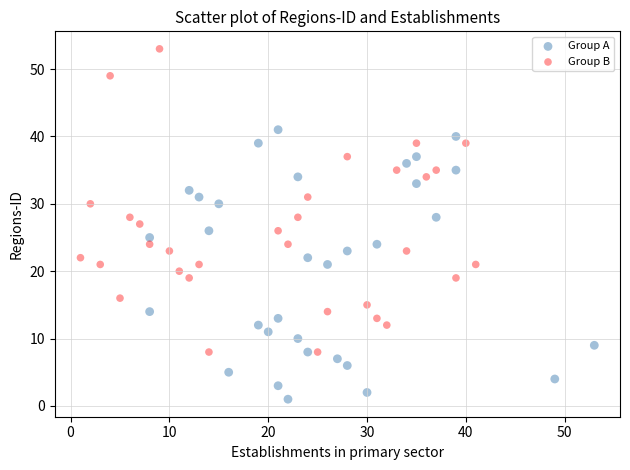

Which series reaches the minimum Y coordinate?

Group A